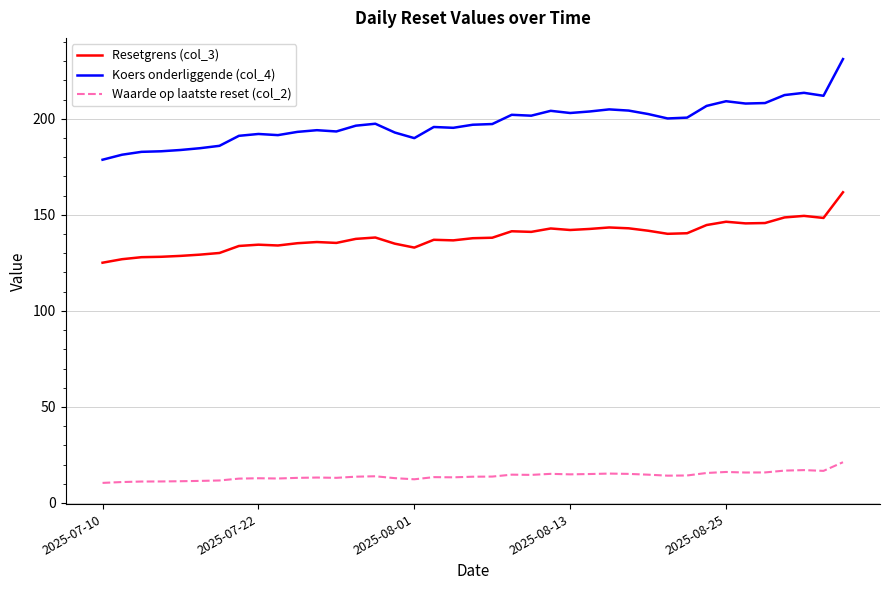

Which series has the largest total across all categories?

Koers onderliggende (col_4)